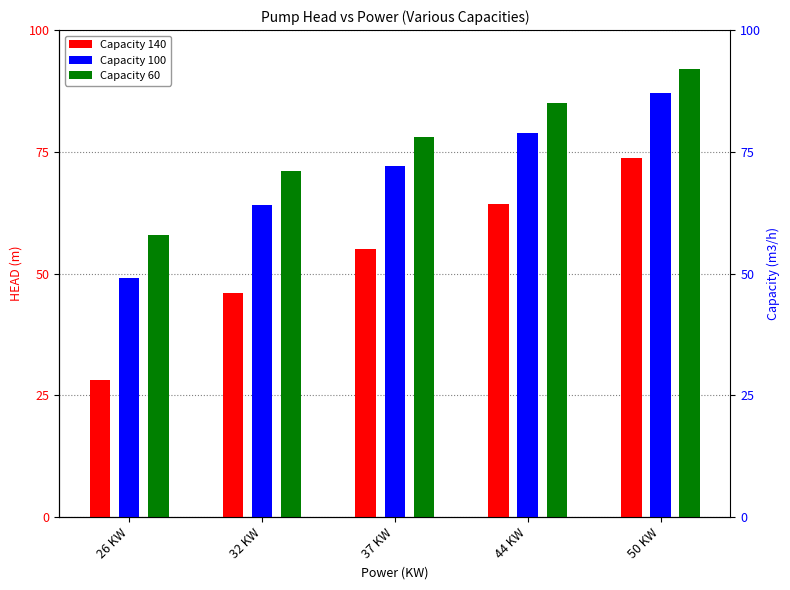

Reading left to right, transcribe all the data shown in this chart.

Capacity 140: 28.2	46.0	55.0	64.2	73.8
Capacity 100: 49.2	64.0	72.0	78.8	87.0
Capacity 60: 58.0	71.0	78.0	85.0	92.0